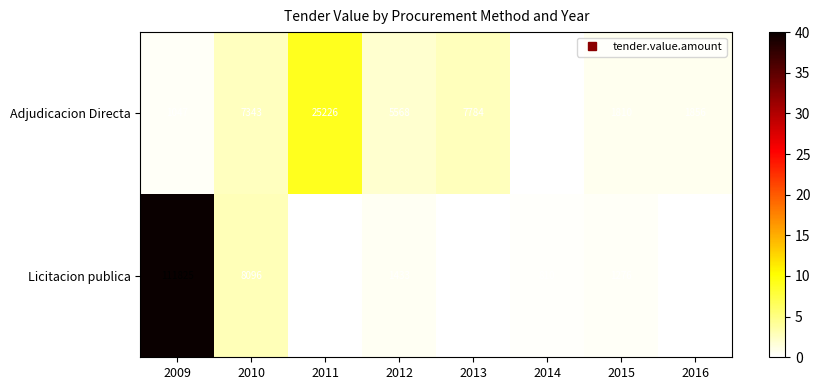

True or false: Adjudicacion Directa has a value of 11068 at 2010.

False